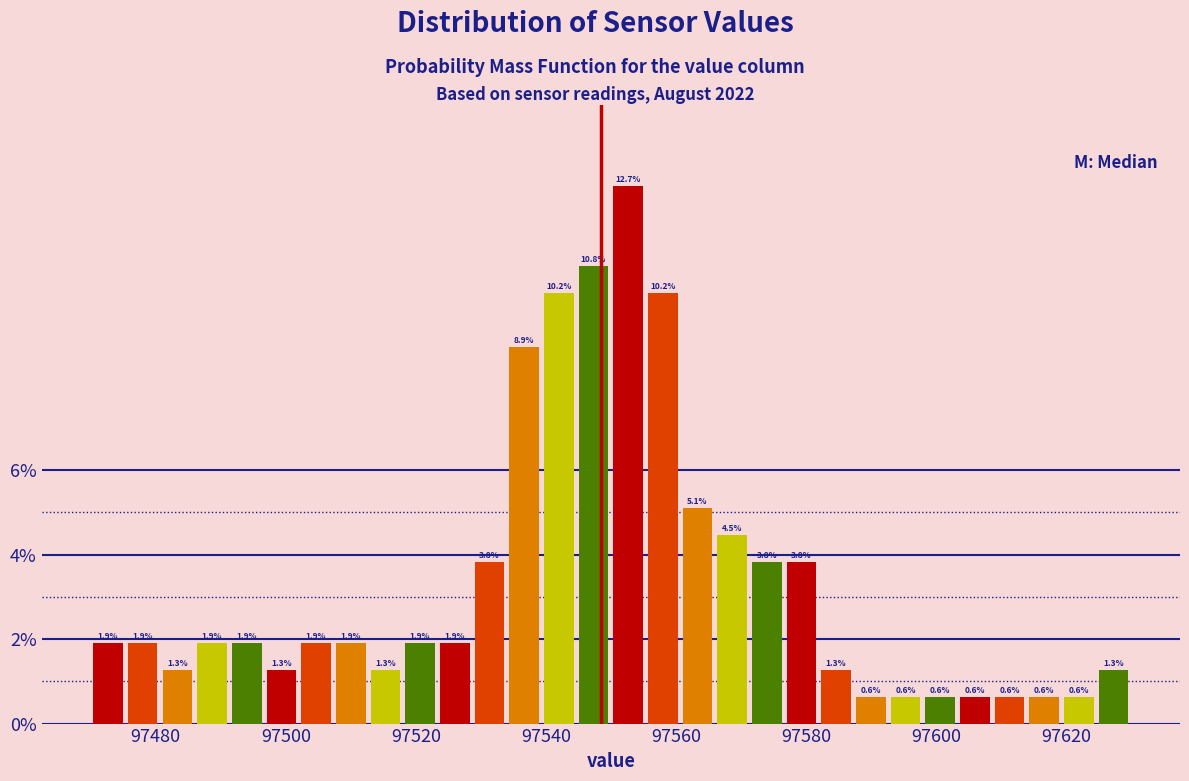

Read against the x-axis, roughly where is the centre of the tallest bar?

97552